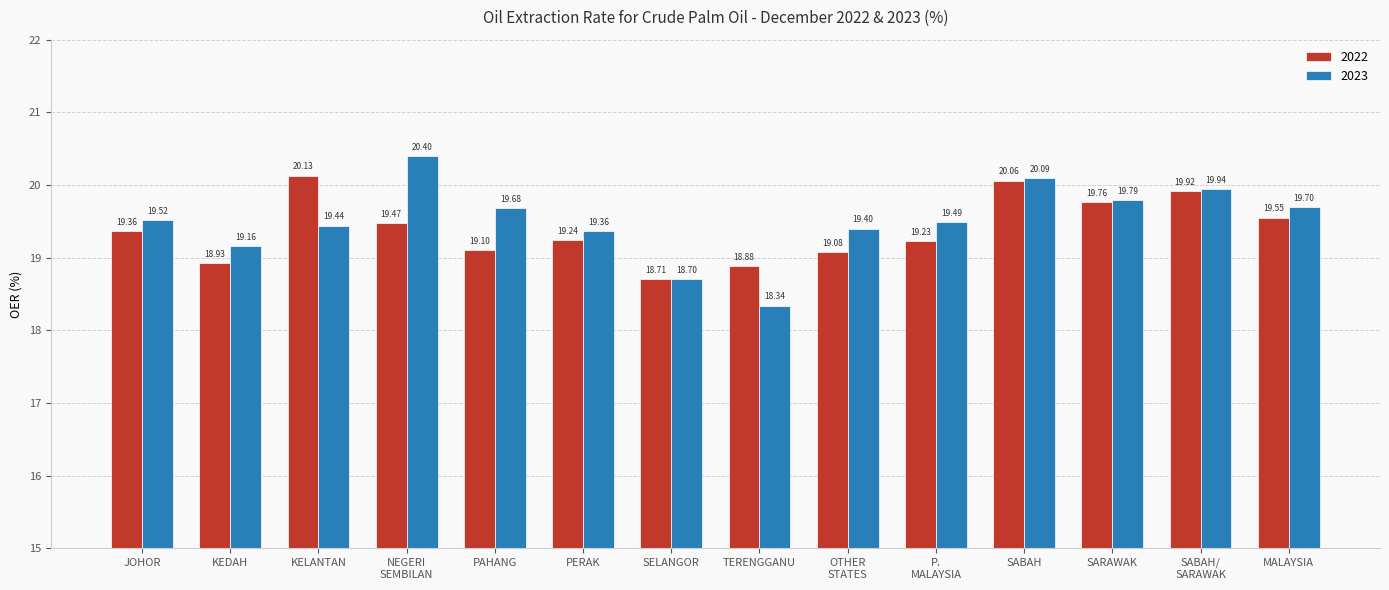

The value of 2022 at MALAYSIA is 19.6. True or false?

True